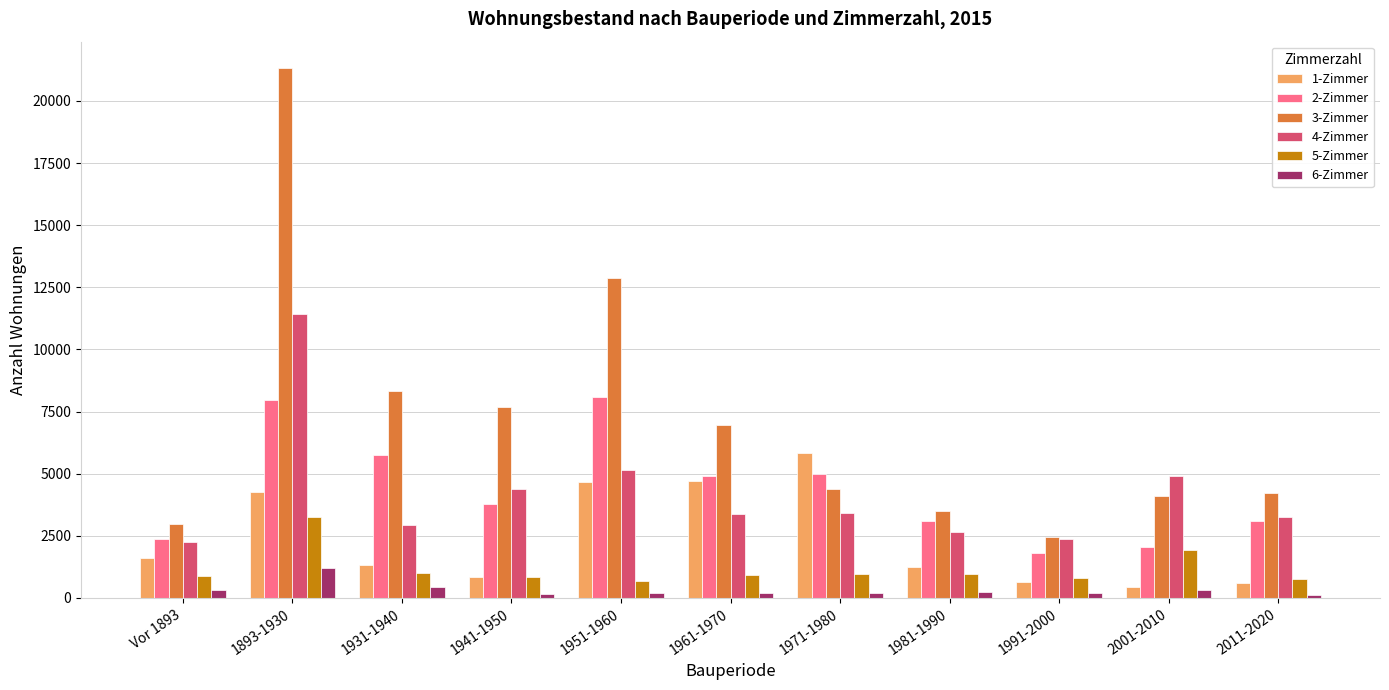

Rank the series at 1961-1970 from highest to lowest value.

3-Zimmer, 2-Zimmer, 1-Zimmer, 4-Zimmer, 5-Zimmer, 6-Zimmer